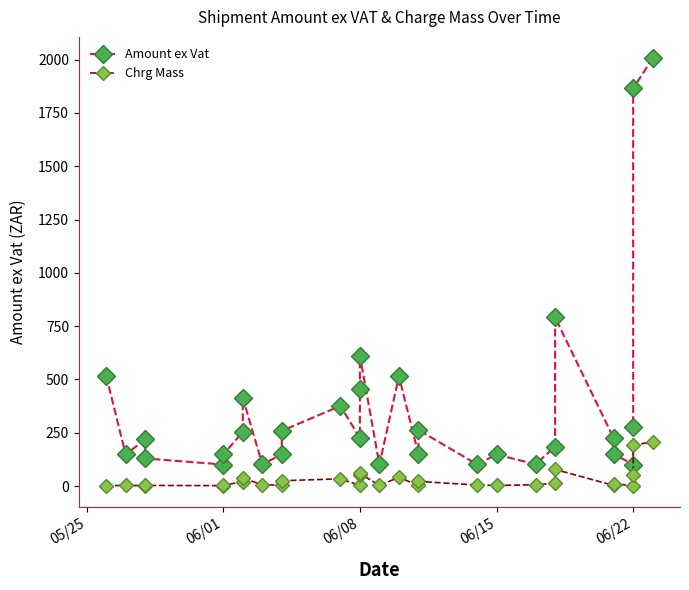

Is the value of Chrg Mass at 25 greater than the value of Amount ex Vat at 6?

No